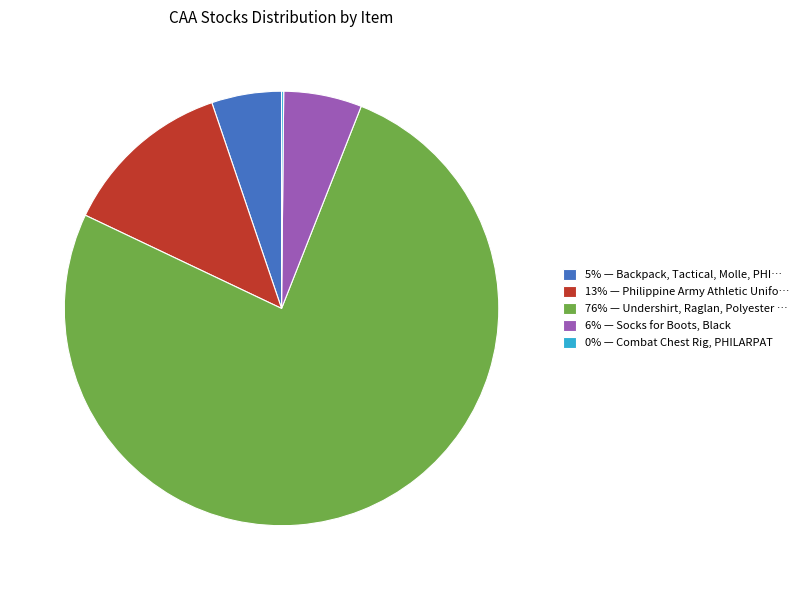

Do 6% — Socks for Boots, Black and 5% — Backpack, Tactical, Molle, PHI… together represent more than half of the pie?

No